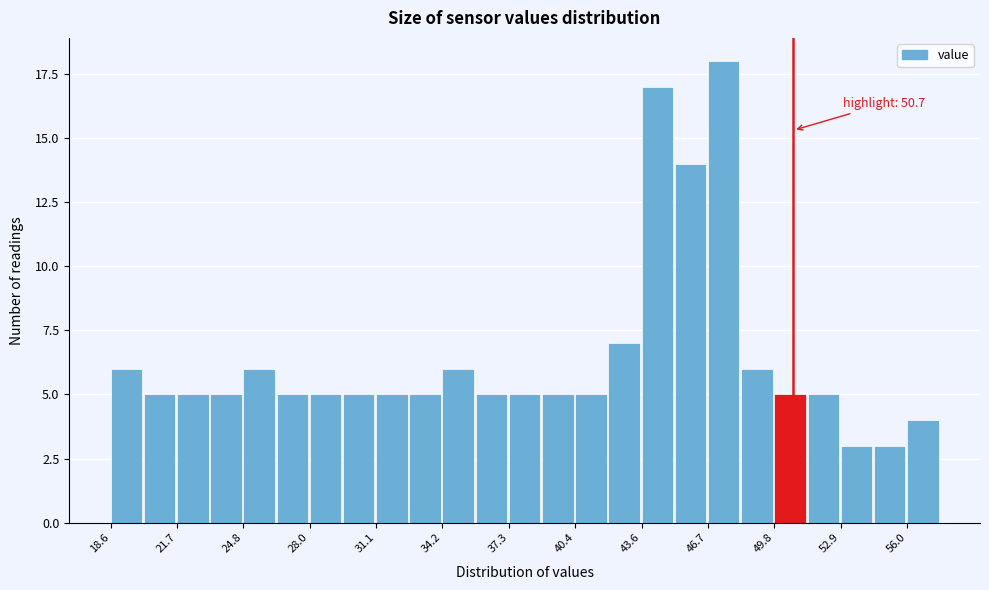

Read against the x-axis, roughly where is the centre of the tallest bar?

47.5